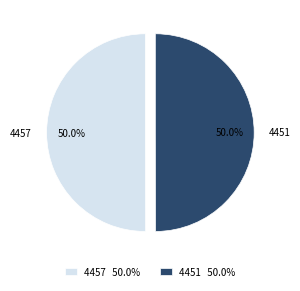

Combined, do 4451 and 4457 account for over 50%?

Yes